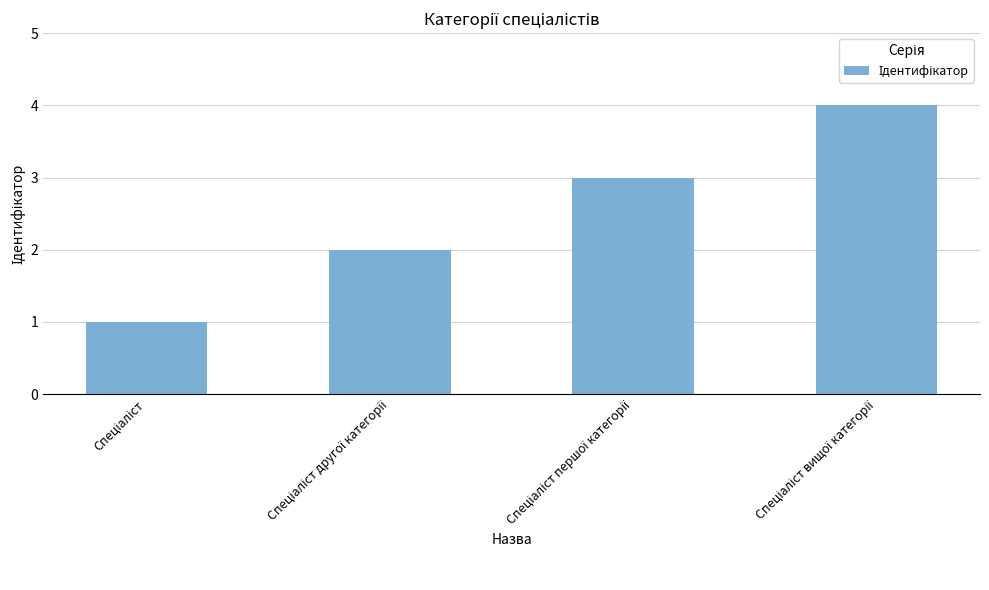

What is the sum of all values?

10